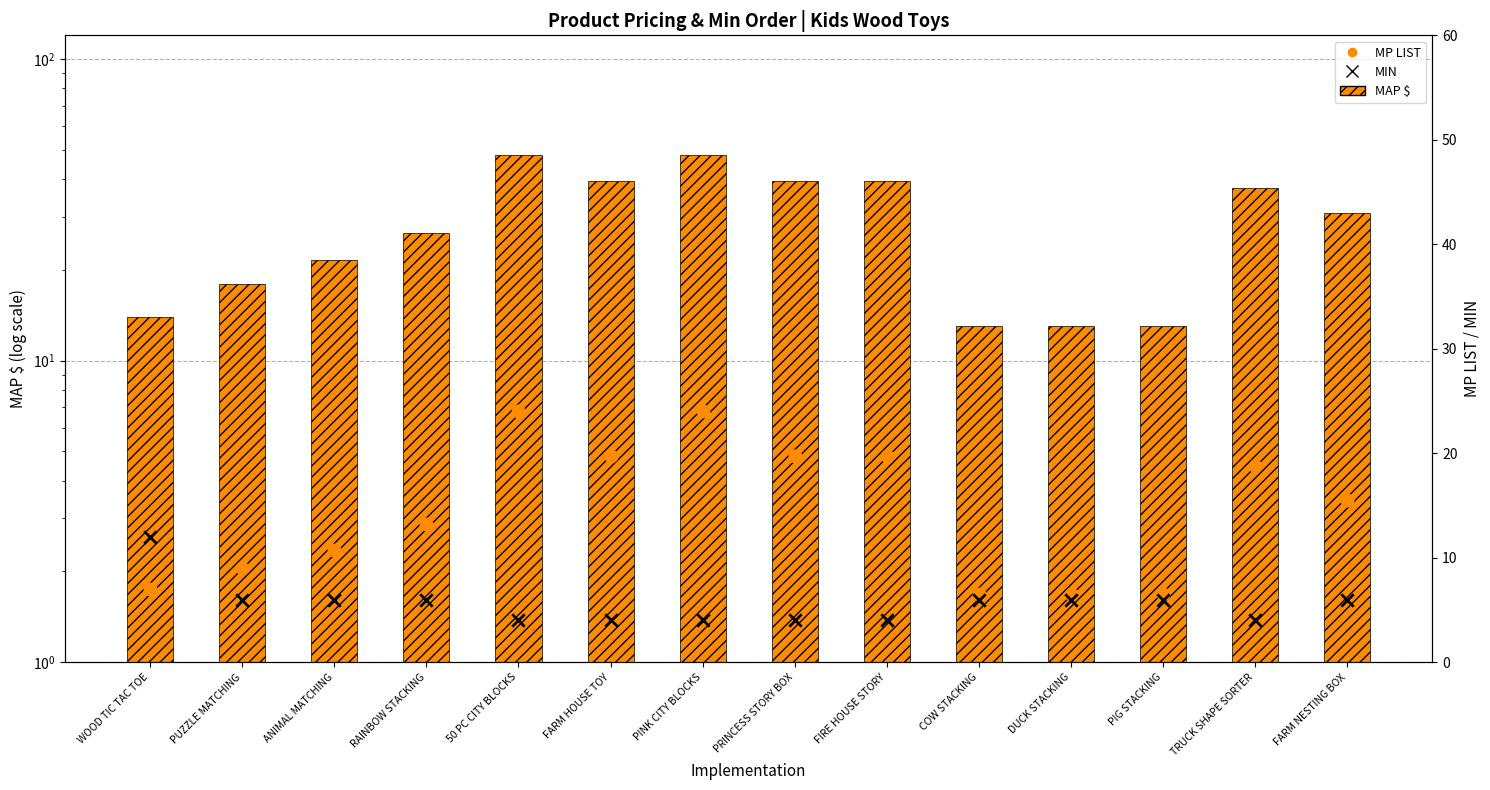

What are all the series names shown in the legend?

MAP $, MP LIST, MIN